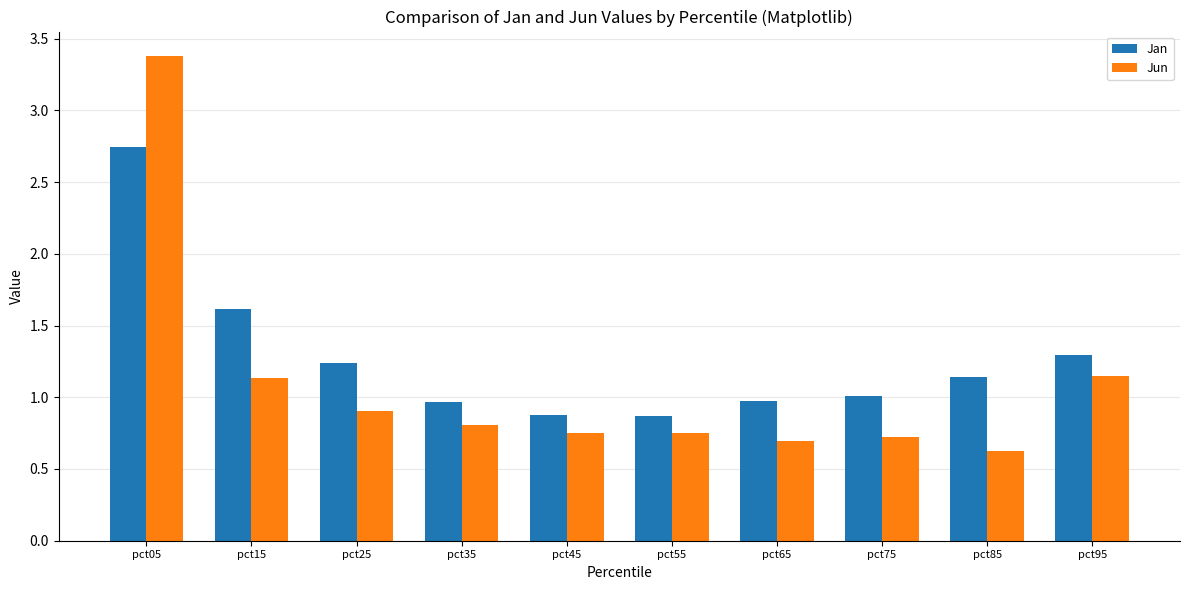

What is the sum of all Jun values?

10.9